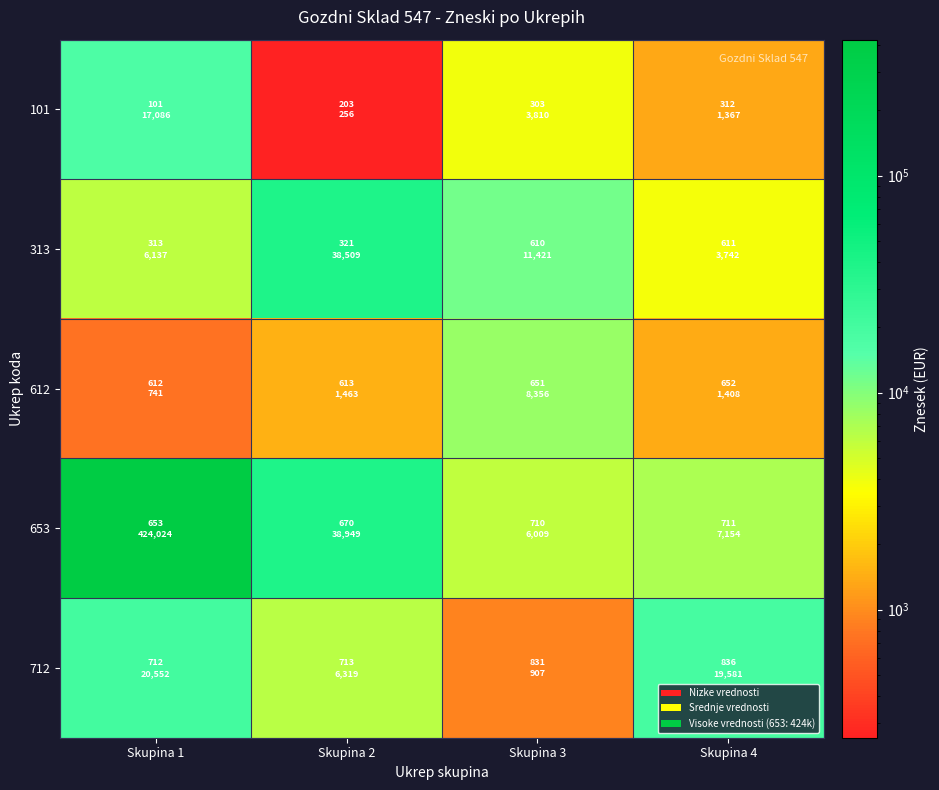

Reading right to left, list all the values displayed in this chart.

101: Skupina 4=1366.8	Skupina 3=3809.5	Skupina 2=256.5	Skupina 1=17085.8
313: Skupina 4=3742.1	Skupina 3=11420.7	Skupina 2=38509.2	Skupina 1=6137.0
612: Skupina 4=1407.9	Skupina 3=8355.9	Skupina 2=1463.5	Skupina 1=741.0
653: Skupina 4=7153.5	Skupina 3=6008.8	Skupina 2=38948.8	Skupina 1=424023.8
712: Skupina 4=19581.4	Skupina 3=907.3	Skupina 2=6318.9	Skupina 1=20551.8